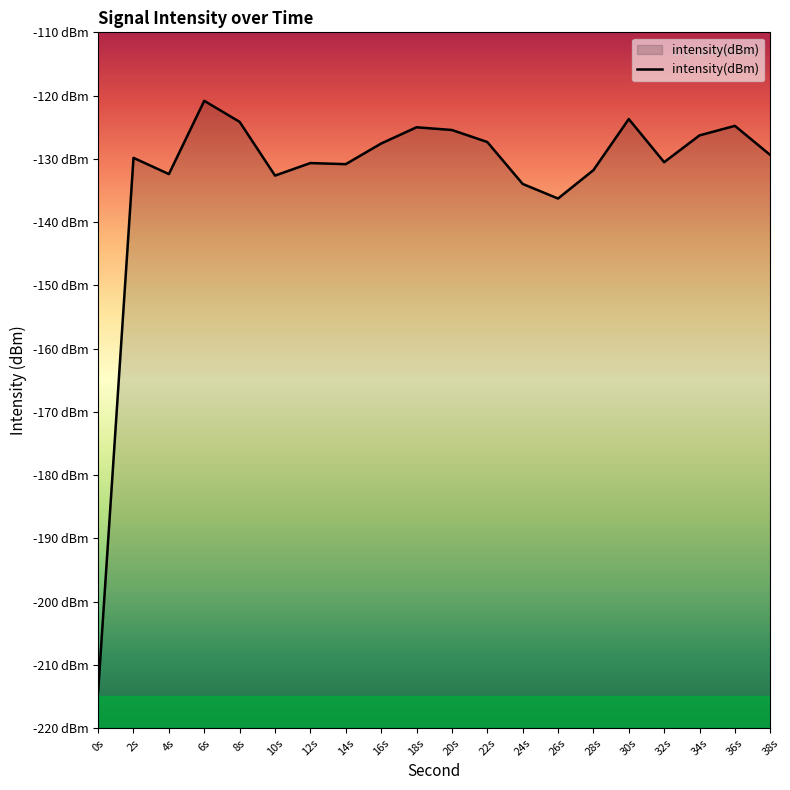

List the labels in order of value, smallest first.

0, 26, 24, 10, 4, 28, 14, 12, 32, 2, 38, 16, 22, 34, 20, 18, 36, 8, 30, 6